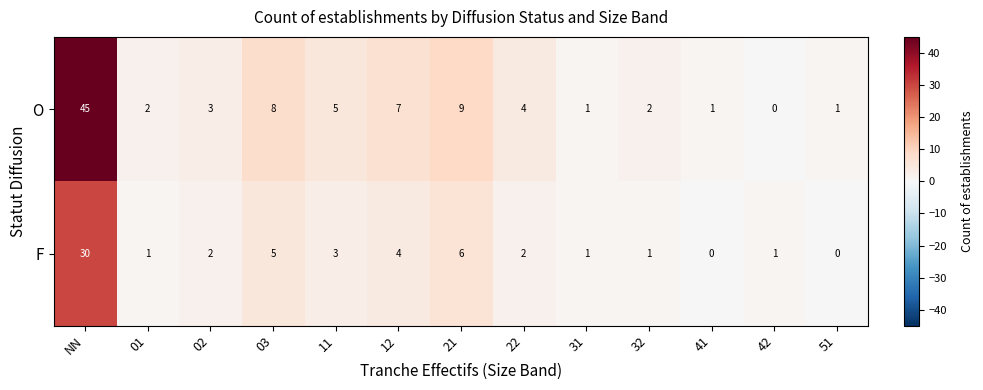

Which series has the widest spread of values?

O